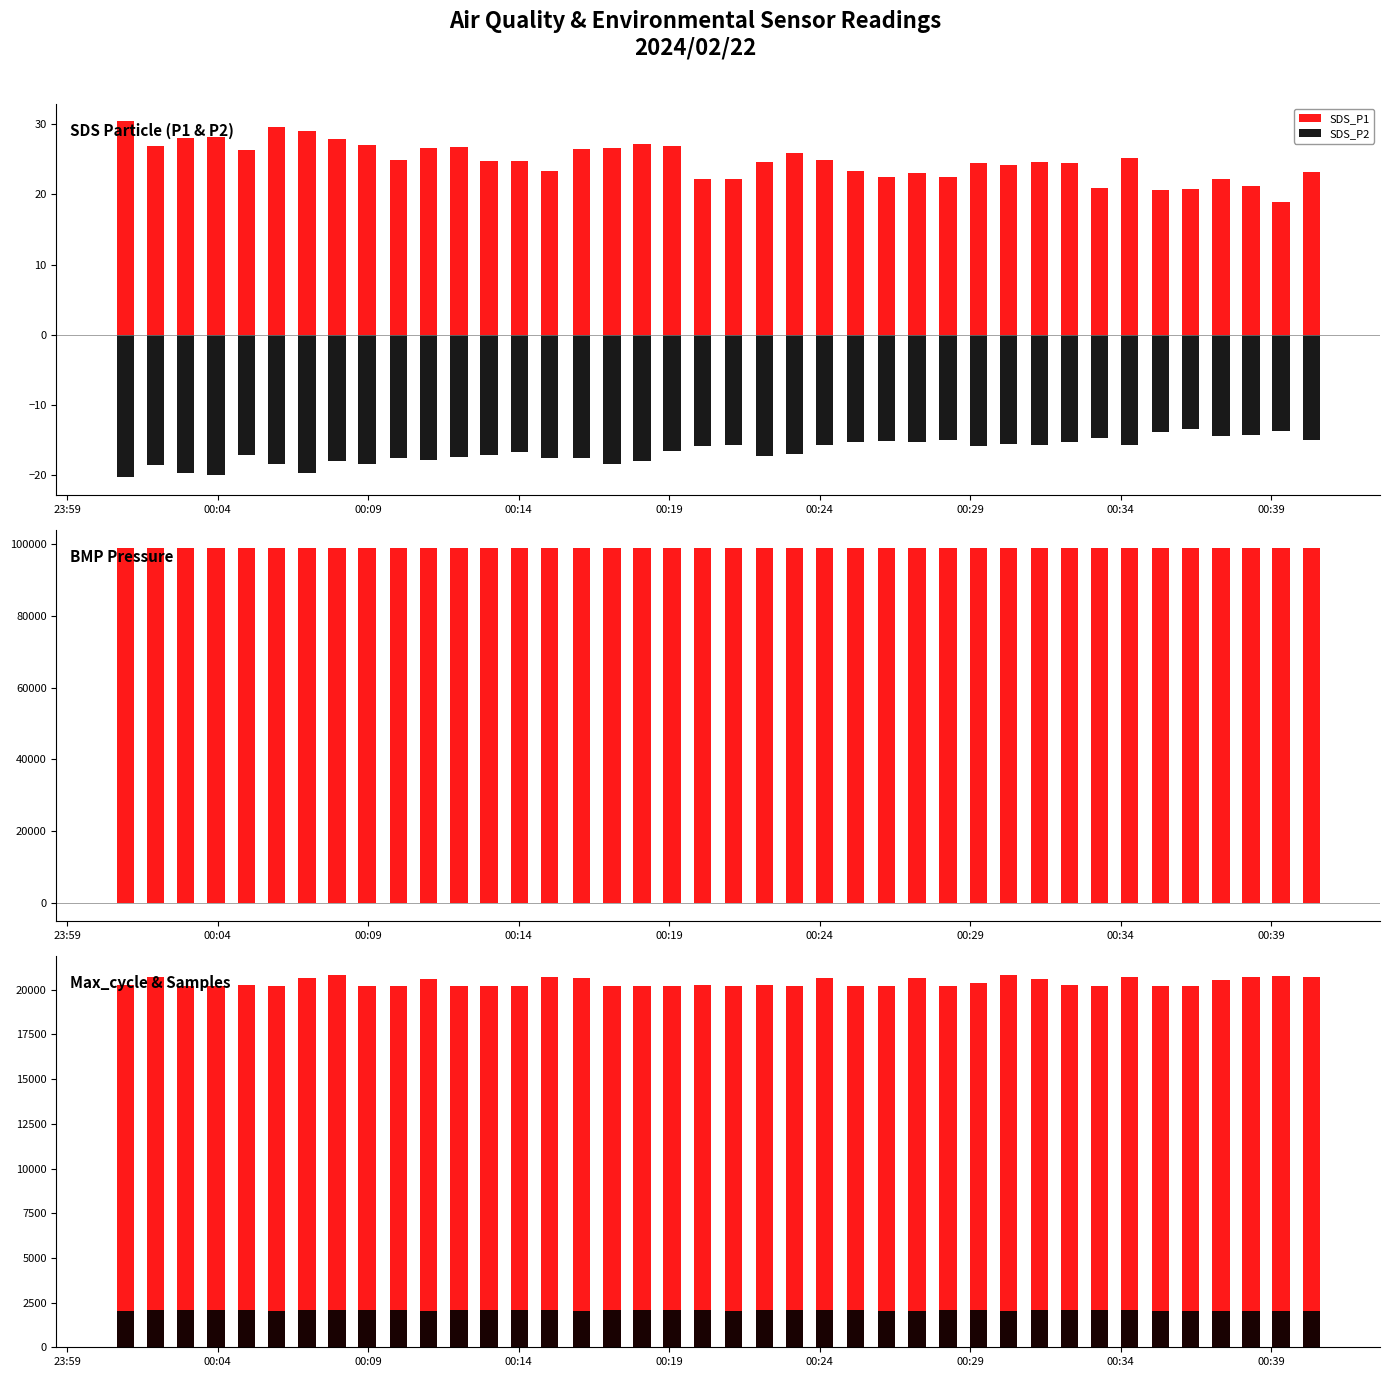

What is the average value of the SDS_P2 series?

-16.6